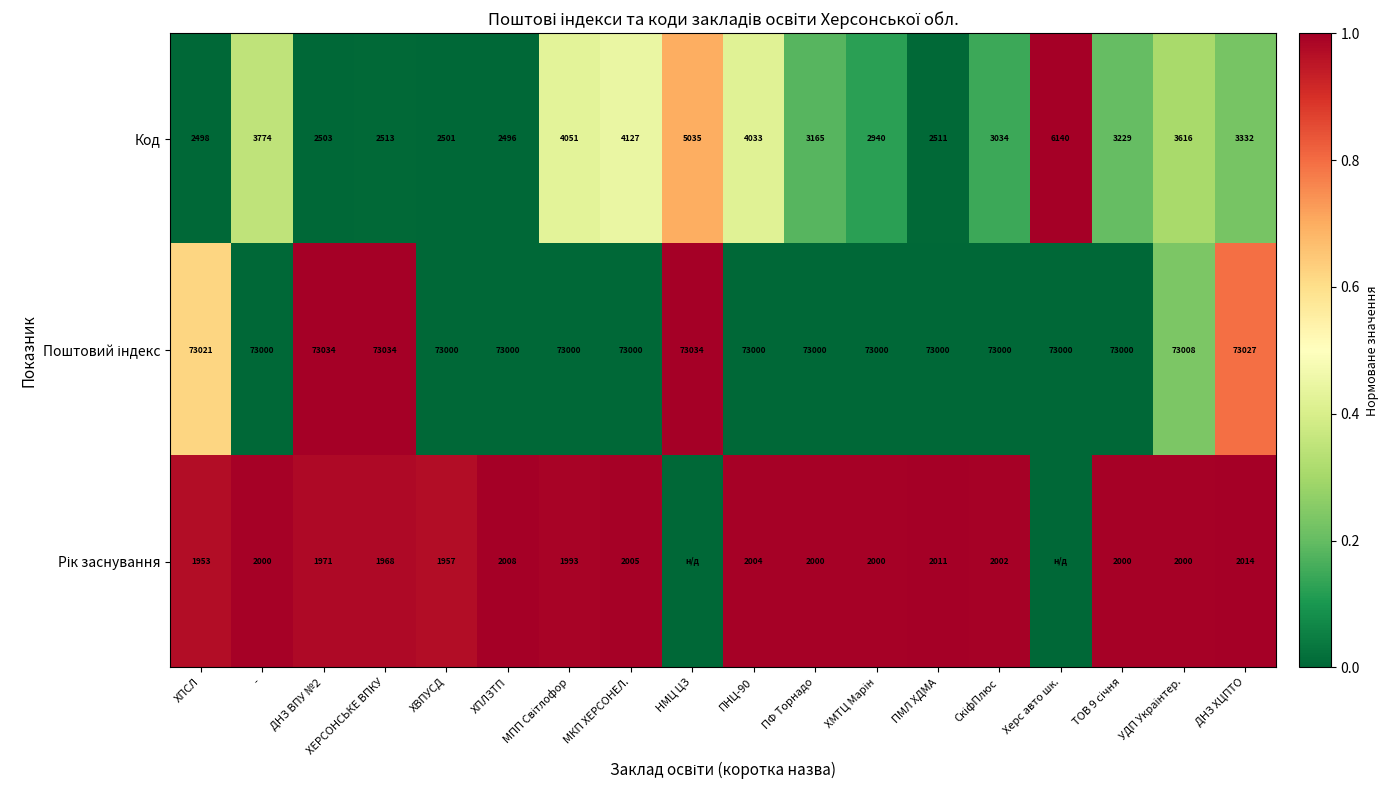

Is it true that Код equals 3165 at ПФ Торнадо?

True